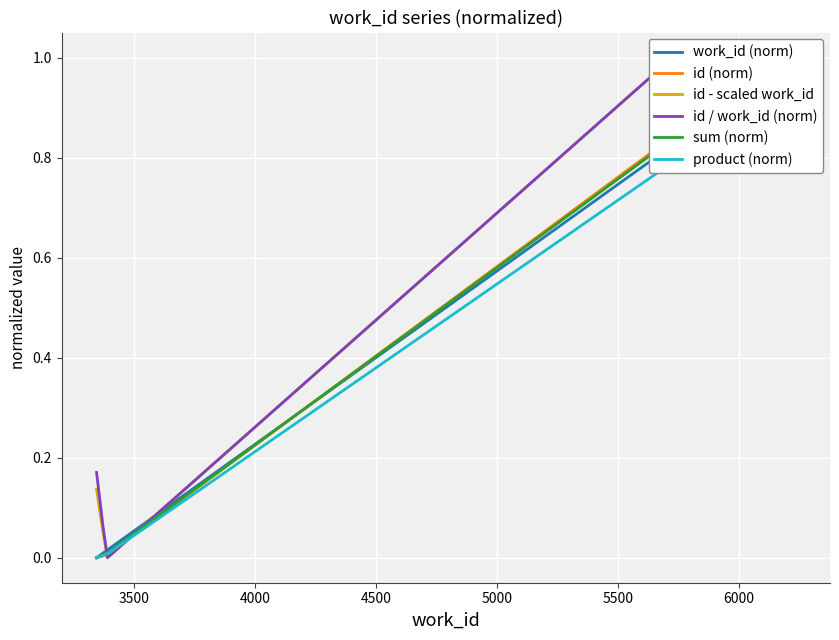

True or false: product (norm) and id / work_id (norm) intersect in this chart.

True